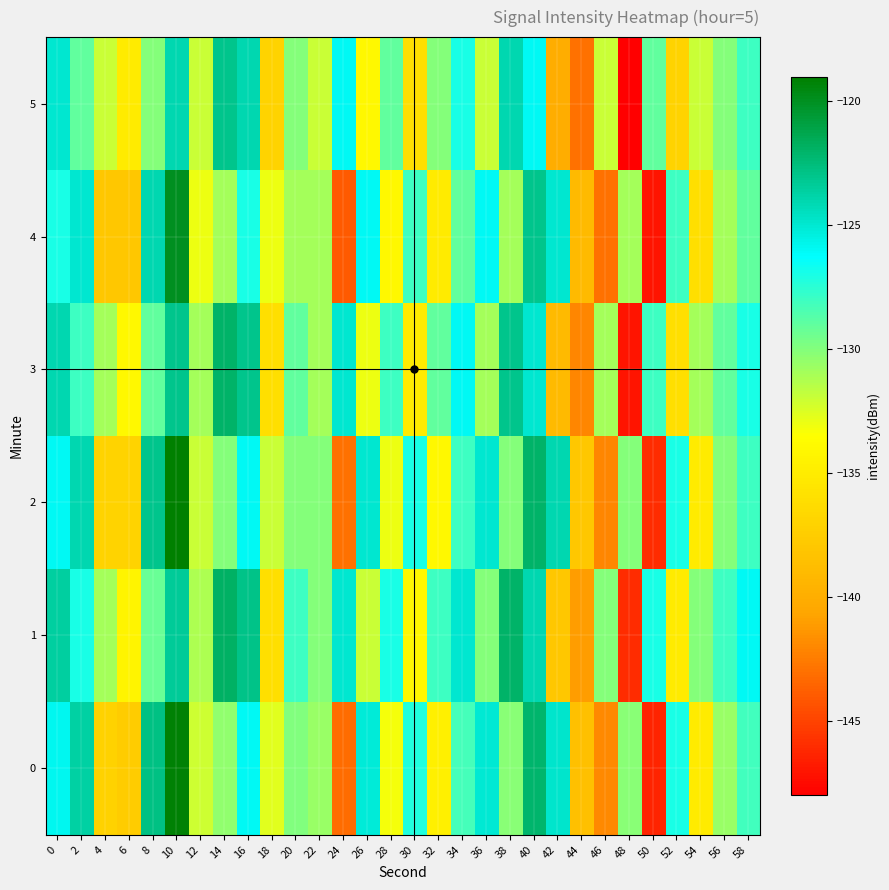

Count the number of data series in this chart.

6